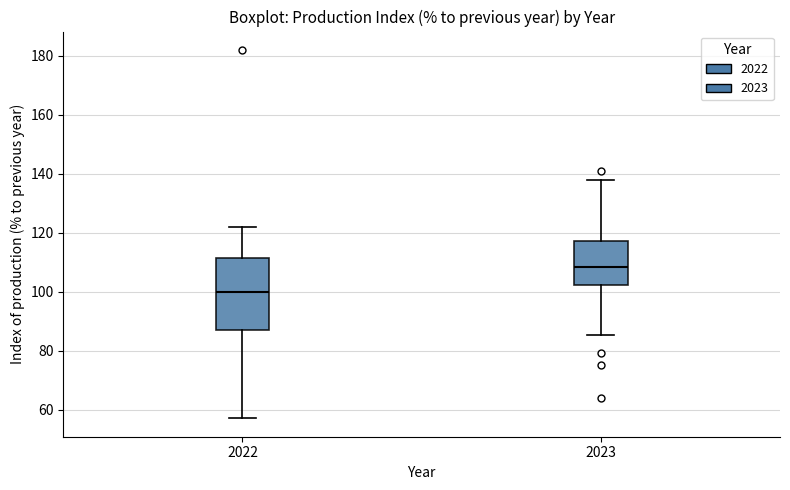

Reading left to right, transcribe this box plot: for each box, give where its median line is, the range the box spans, and where its two whiskers end, as read against the y-axis. The values are not printed on the chart, so give them approximately, as read against the axis.

2022: median 100, box 88 to 112, whiskers 58 to 122
2023: median 108, box 102 to 118, whiskers 86 to 138